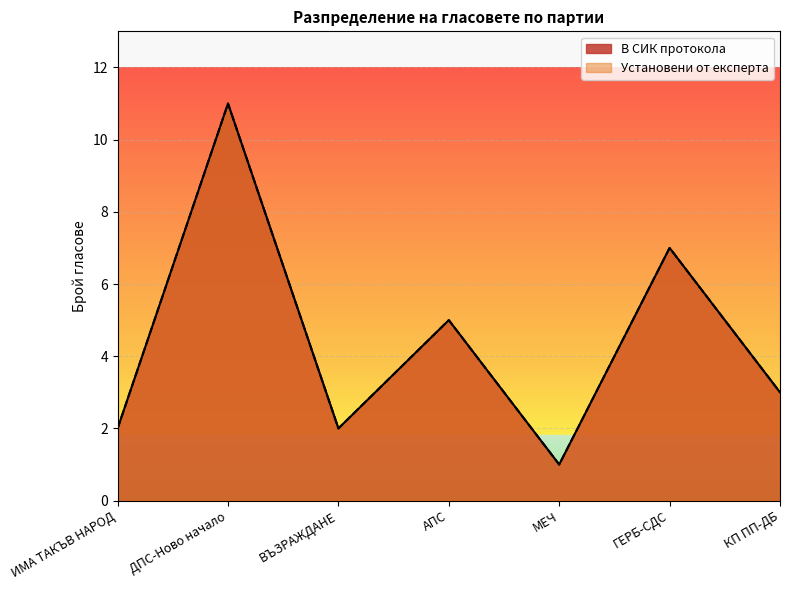

True or false: В СИК протокола and Установени от експерта cross at least once.

False